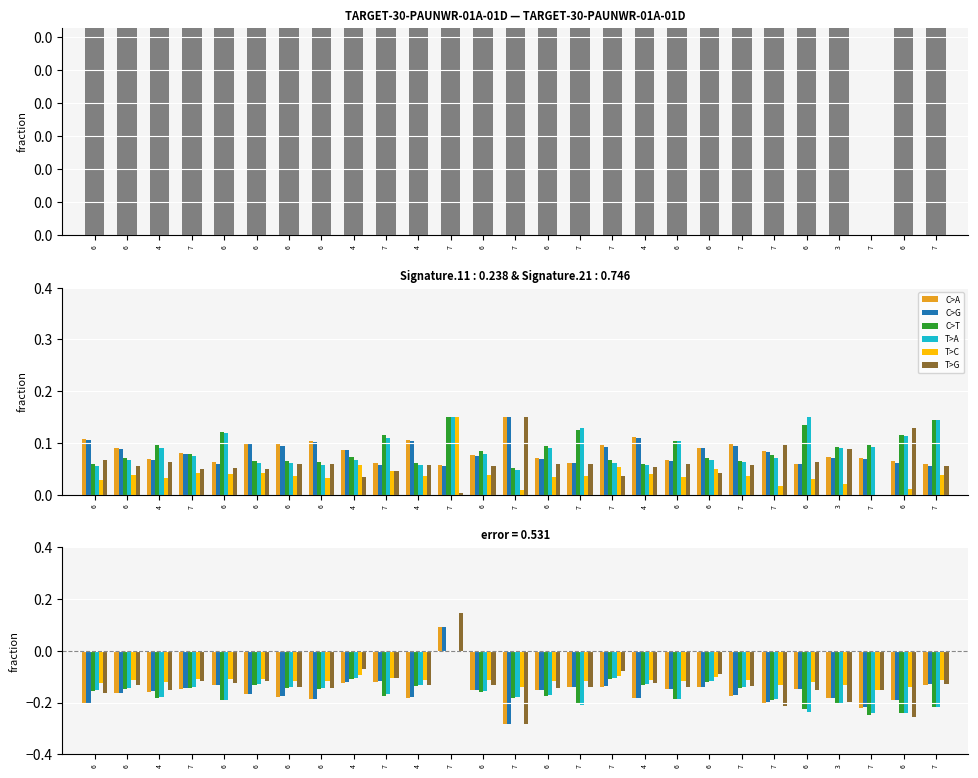

The value of AvgW at 4 is 0.1. True or false?

True